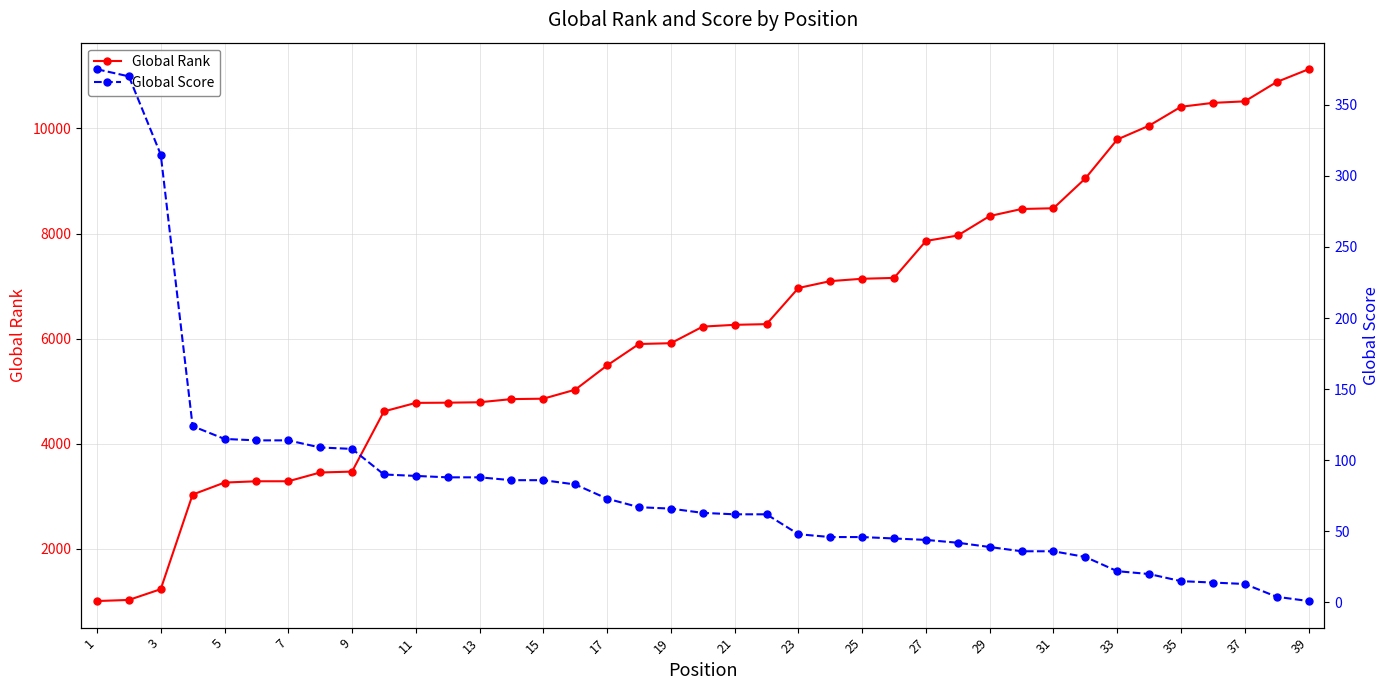

Where does the Global Score series first go above 63?

1